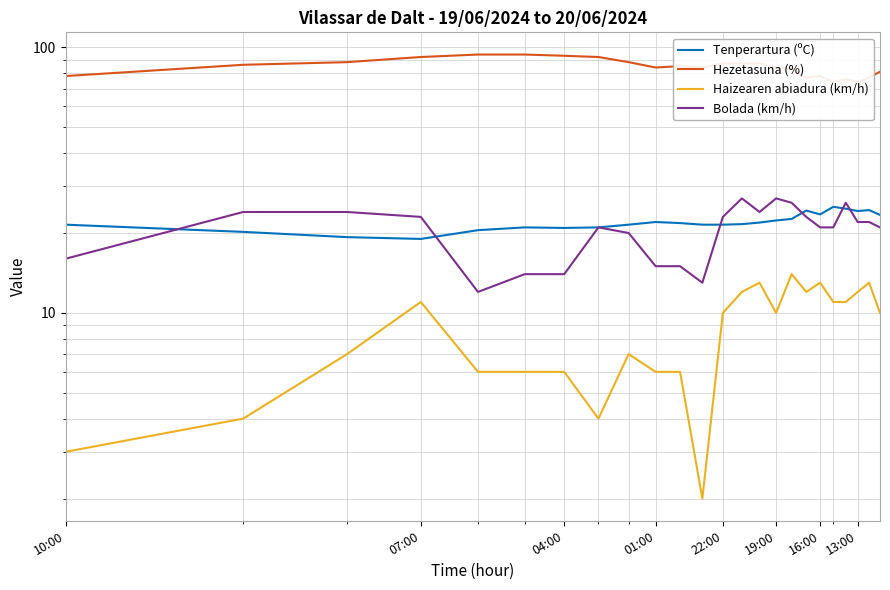

How many categories are shown in the chart?

24